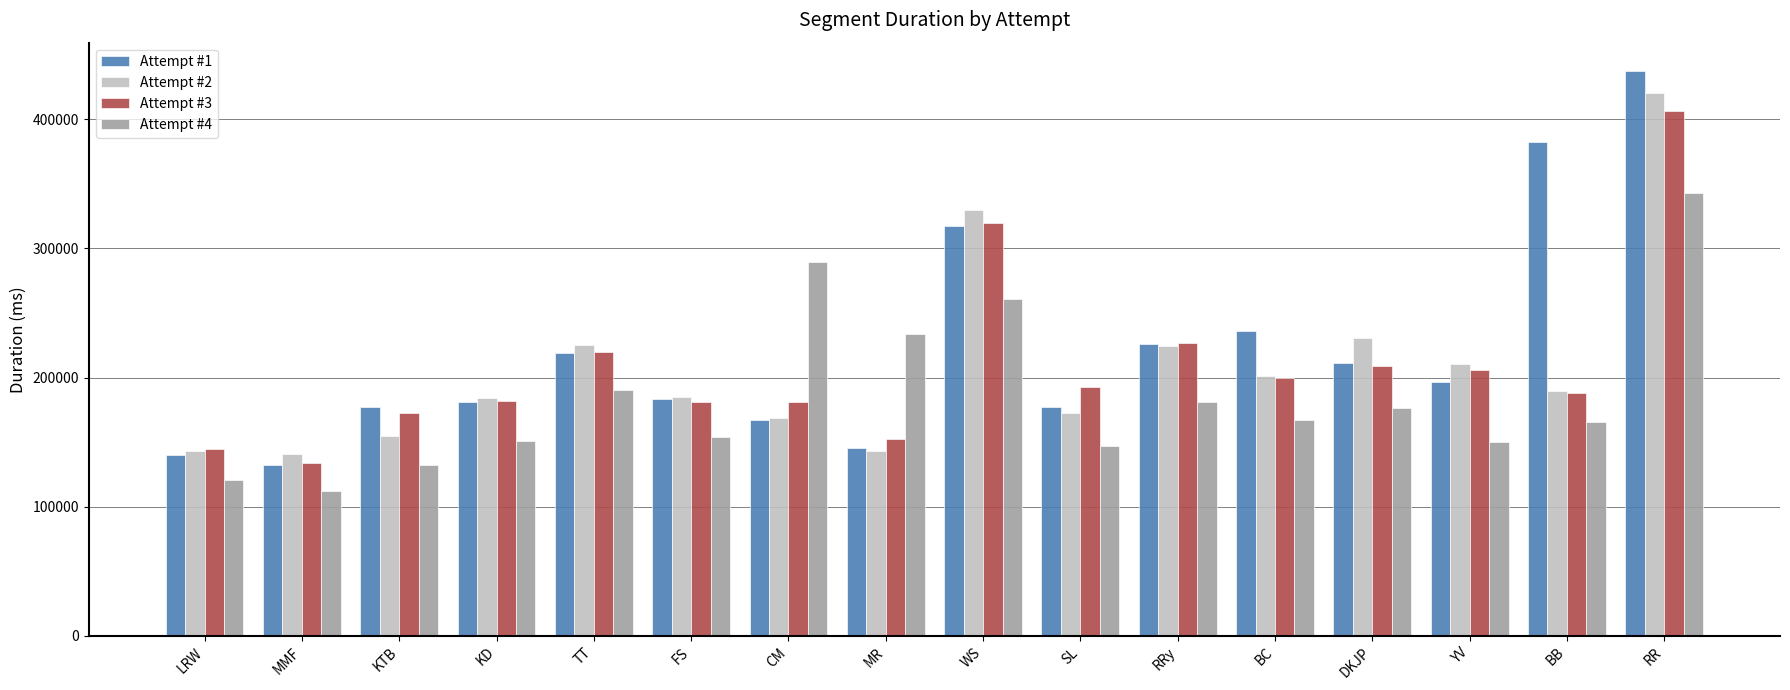

What is the label of the 14th bar from the right?

KTB